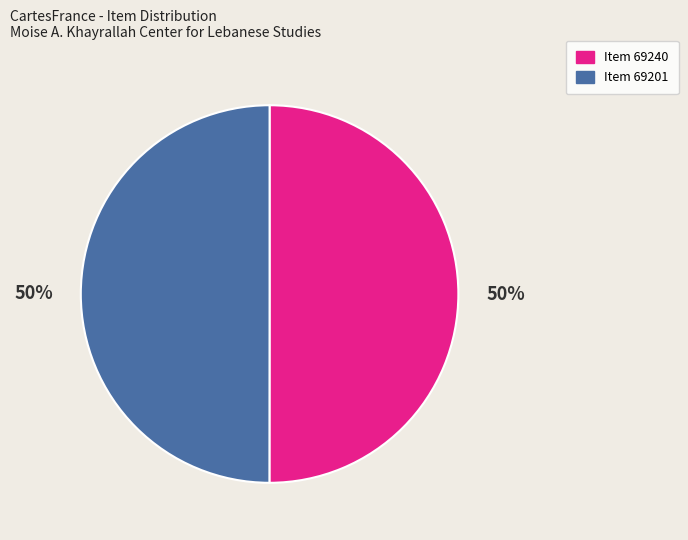

To the nearest percent, what is the average slice percentage?

50%